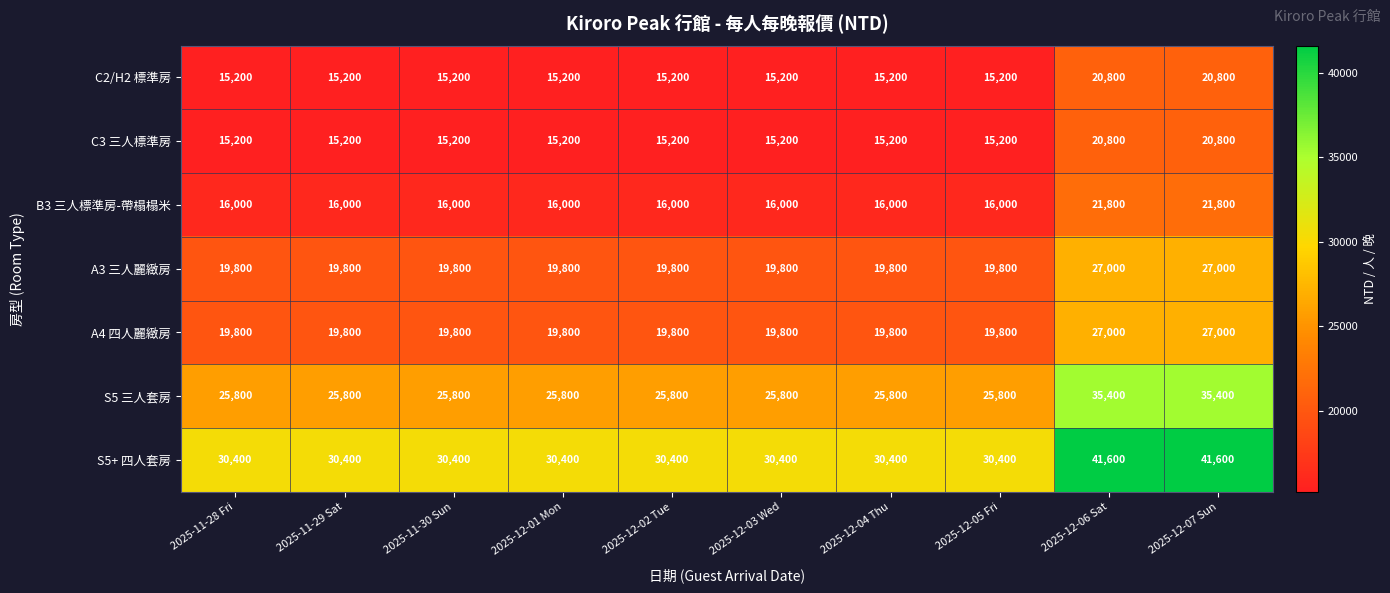

Is the value of C2/H2 標準房 at 2025-12-07 Sun greater than the value of S5 三人套房 at 2025-12-06 Sat?

No